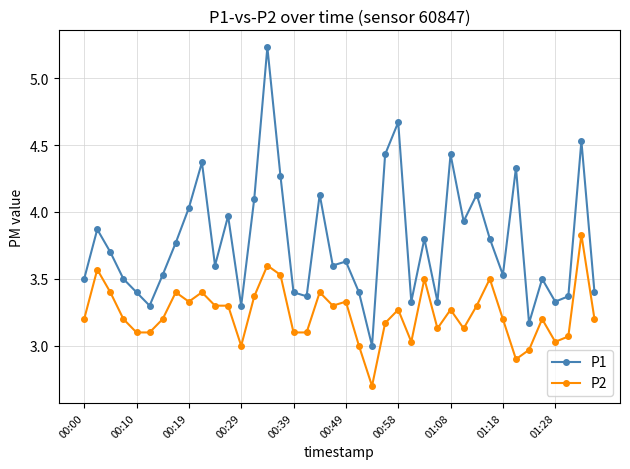

True or false: P2 has more than 1 points higher than both neighbors.

True